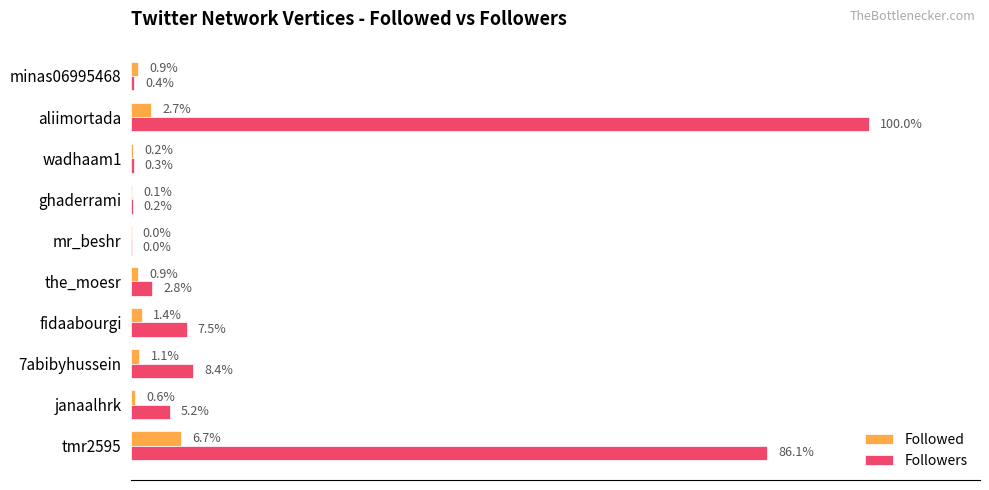

Where is Followed nearest to the value 3?

aliimortada